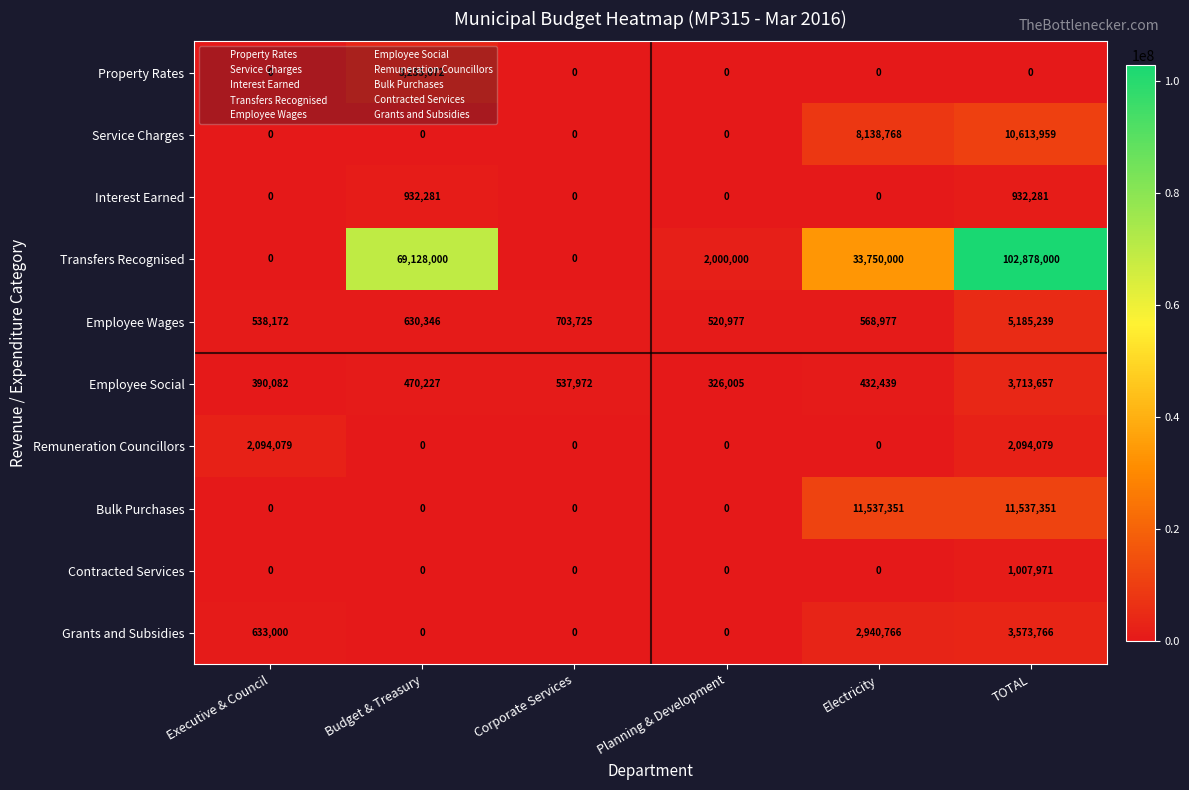

At TOTAL, list the series in order from smallest to largest.

Property Rates, Interest Earned, Contracted Services, Remuneration Councillors, Grants and Subsidies, Employee Social, Employee Wages, Service Charges, Bulk Purchases, Transfers Recognised